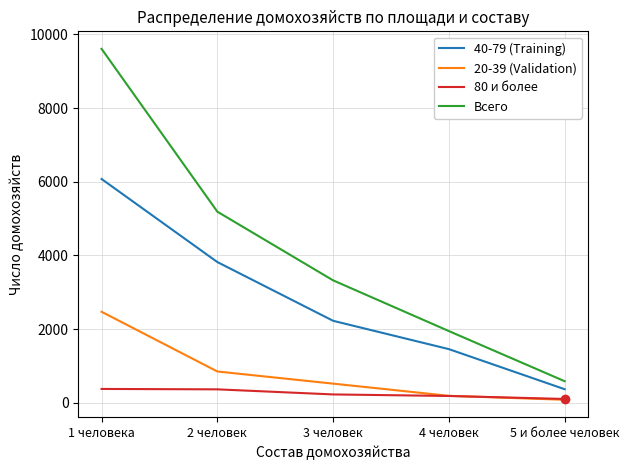

Where does the 80 и более series first go above 227?

1 человека